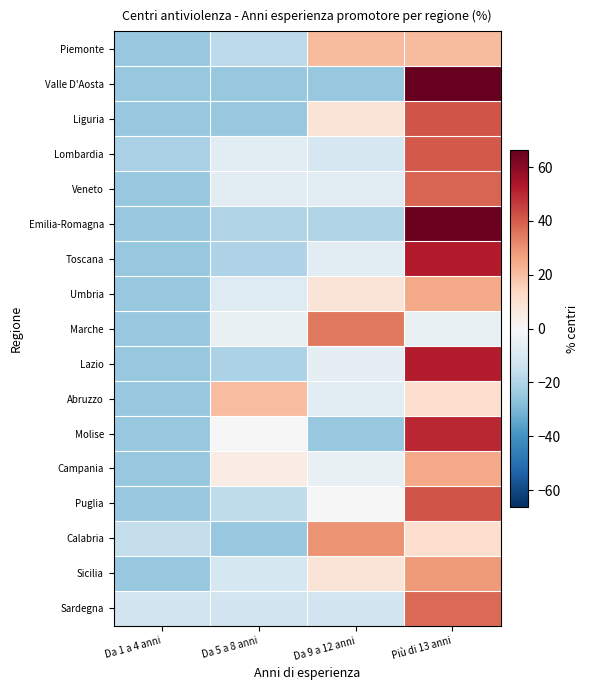

Reading right to left, extract all data points from this chart.

Piemonte: Più di 13 anni=21.2	Da 9 a 12 anni=21.2	Da 5 a 8 anni=-17.3	Da 1 a 4 anni=-25.0
Valle D'Aosta: Più di 13 anni=75.0	Da 9 a 12 anni=-25.0	Da 5 a 8 anni=-25.0	Da 1 a 4 anni=-25.0
Liguria: Più di 13 anni=41.7	Da 9 a 12 anni=8.3	Da 5 a 8 anni=-25.0	Da 1 a 4 anni=-25.0
Lombardia: Più di 13 anni=40.5	Da 9 a 12 anni=-11.2	Da 5 a 8 anni=-7.8	Da 1 a 4 anni=-21.6
Veneto: Più di 13 anni=38.6	Da 9 a 12 anni=-6.8	Da 5 a 8 anni=-6.8	Da 1 a 4 anni=-25.0
Emilia-Romagna: Più di 13 anni=65.0	Da 9 a 12 anni=-20.0	Da 5 a 8 anni=-20.0	Da 1 a 4 anni=-25.0
Toscana: Più di 13 anni=52.3	Da 9 a 12 anni=-6.8	Da 5 a 8 anni=-20.5	Da 1 a 4 anni=-25.0
Umbria: Più di 13 anni=25.0	Da 9 a 12 anni=8.3	Da 5 a 8 anni=-8.3	Da 1 a 4 anni=-25.0
Marche: Più di 13 anni=-5.0	Da 9 a 12 anni=35.0	Da 5 a 8 anni=-5.0	Da 1 a 4 anni=-25.0
Lazio: Più di 13 anni=51.9	Da 9 a 12 anni=-5.8	Da 5 a 8 anni=-21.2	Da 1 a 4 anni=-25.0
Abruzzo: Più di 13 anni=11.4	Da 9 a 12 anni=-6.8	Da 5 a 8 anni=20.5	Da 1 a 4 anni=-25.0
Molise: Più di 13 anni=50.0	Da 9 a 12 anni=-25.0	Da 5 a 8 anni=0.0	Da 1 a 4 anni=-25.0
Campania: Più di 13 anni=25.0	Da 9 a 12 anni=-5.0	Da 5 a 8 anni=5.0	Da 1 a 4 anni=-25.0
Puglia: Più di 13 anni=41.7	Da 9 a 12 anni=0.0	Da 5 a 8 anni=-16.7	Da 1 a 4 anni=-25.0
Calabria: Più di 13 anni=11.4	Da 9 a 12 anni=29.5	Da 5 a 8 anni=-25.0	Da 1 a 4 anni=-15.9
Sicilia: Più di 13 anni=28.3	Da 9 a 12 anni=8.3	Da 5 a 8 anni=-11.7	Da 1 a 4 anni=-25.0
Sardegna: Più di 13 anni=37.5	Da 9 a 12 anni=-12.5	Da 5 a 8 anni=-12.5	Da 1 a 4 anni=-12.5